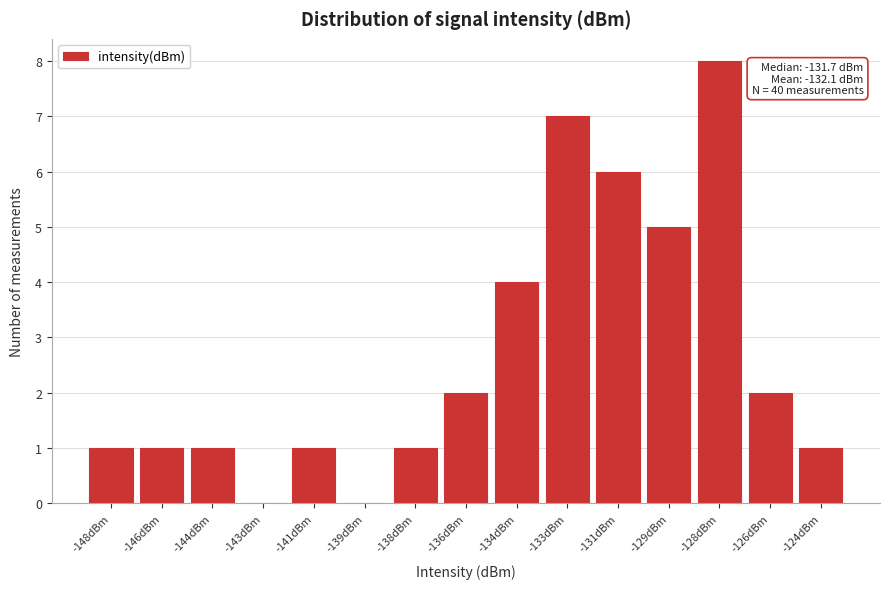

Reading left to right, transcribe all the data shown in this chart.

-148dBm=1	-146dBm=1	-144dBm=1	-143dBm=0	-141dBm=1	-139dBm=0	-138dBm=1	-136dBm=2	-134dBm=4	-133dBm=7	-131dBm=6	-129dBm=5	-128dBm=8	-126dBm=2	-124dBm=1